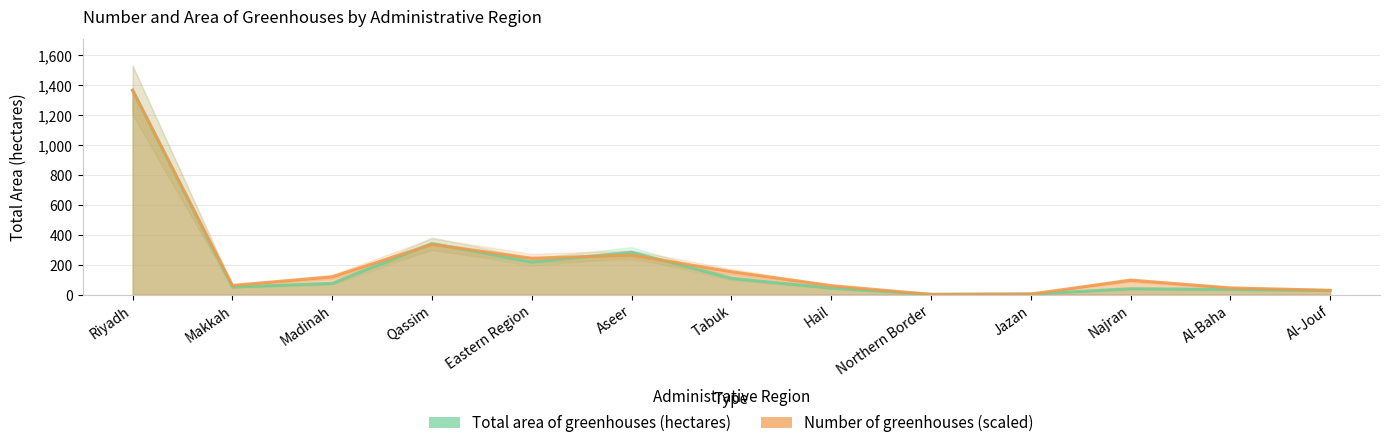

What is the total value across all series at Tabuk?

260.5